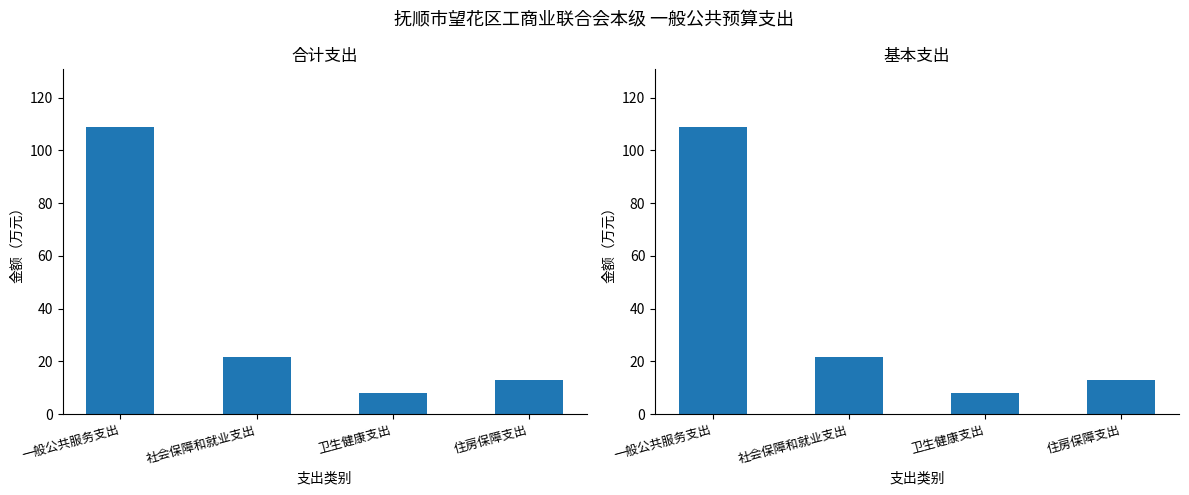

What is the label of the 1st bar from the right?

住房保障支出